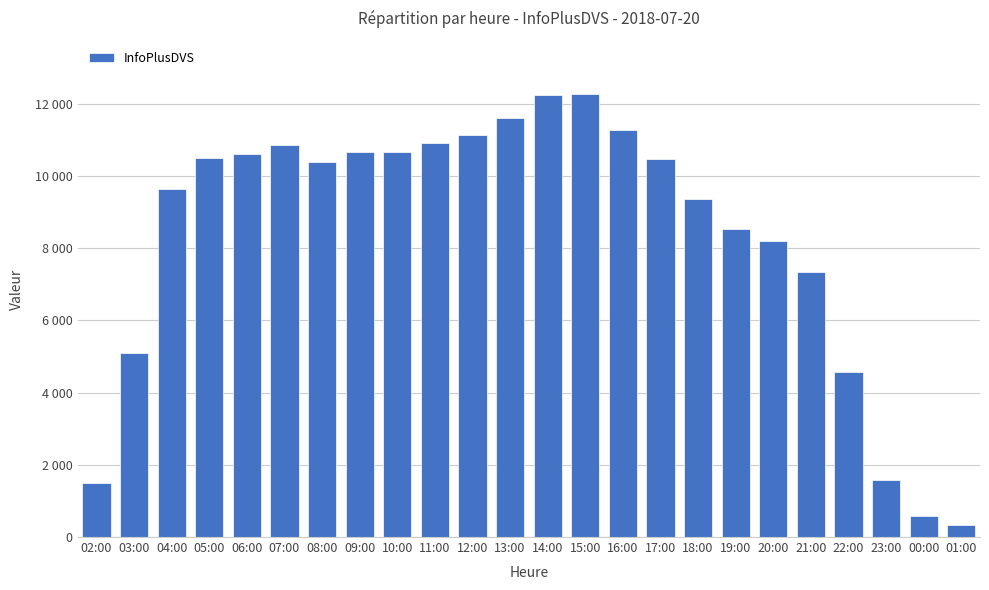

Are the bars horizontal?

No